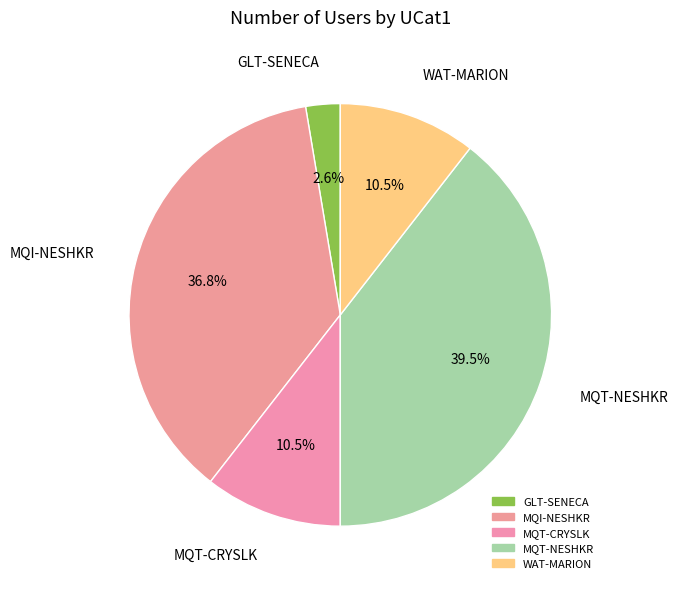

The MQT-NESHKR slice represents 49% of the pie. True or false?

False